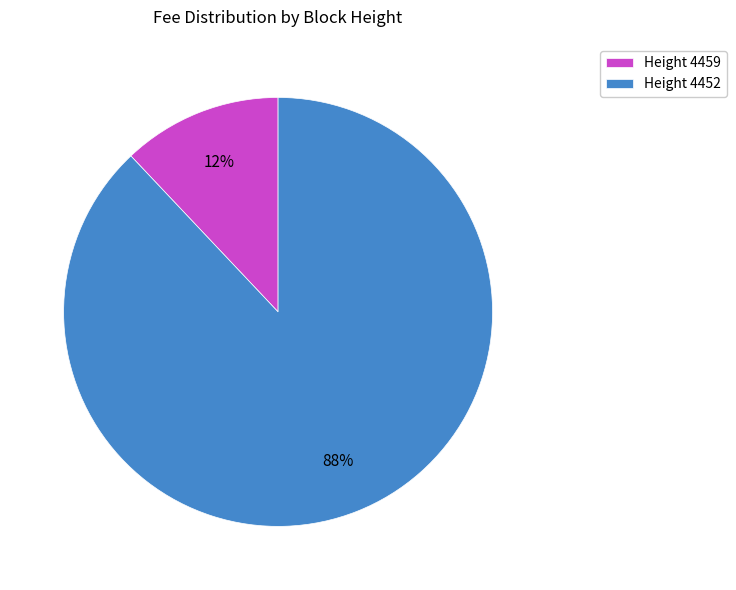

Is it true that Height 4452 is 95% of the pie?

False